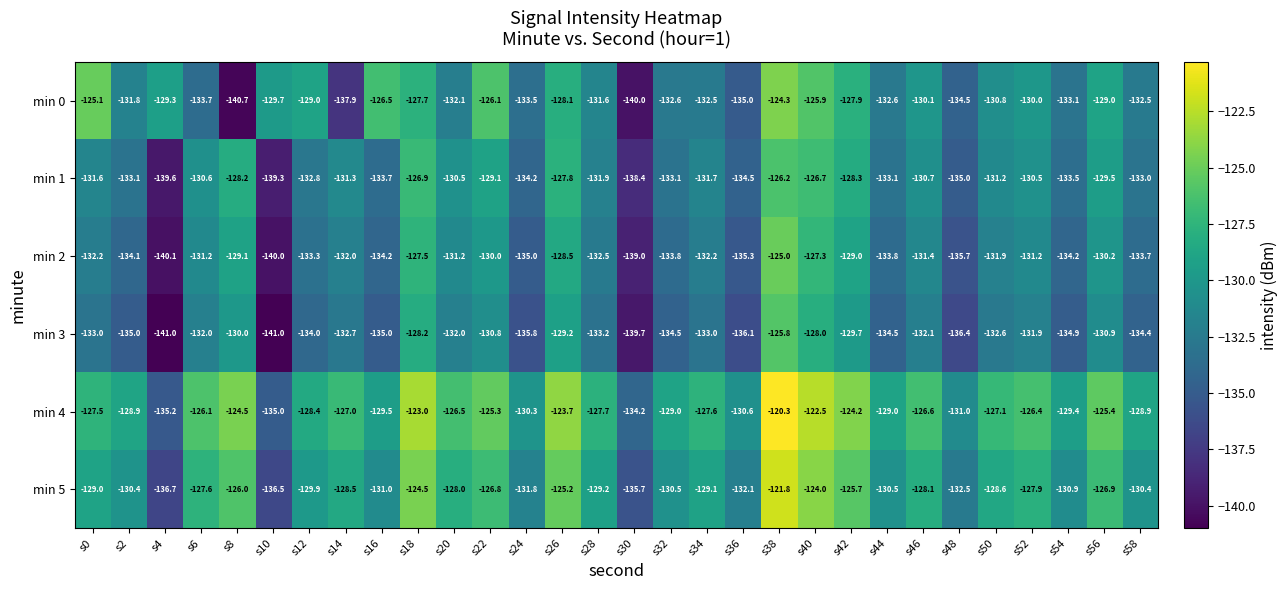

Where does the min 1 series first go above -131?

s6